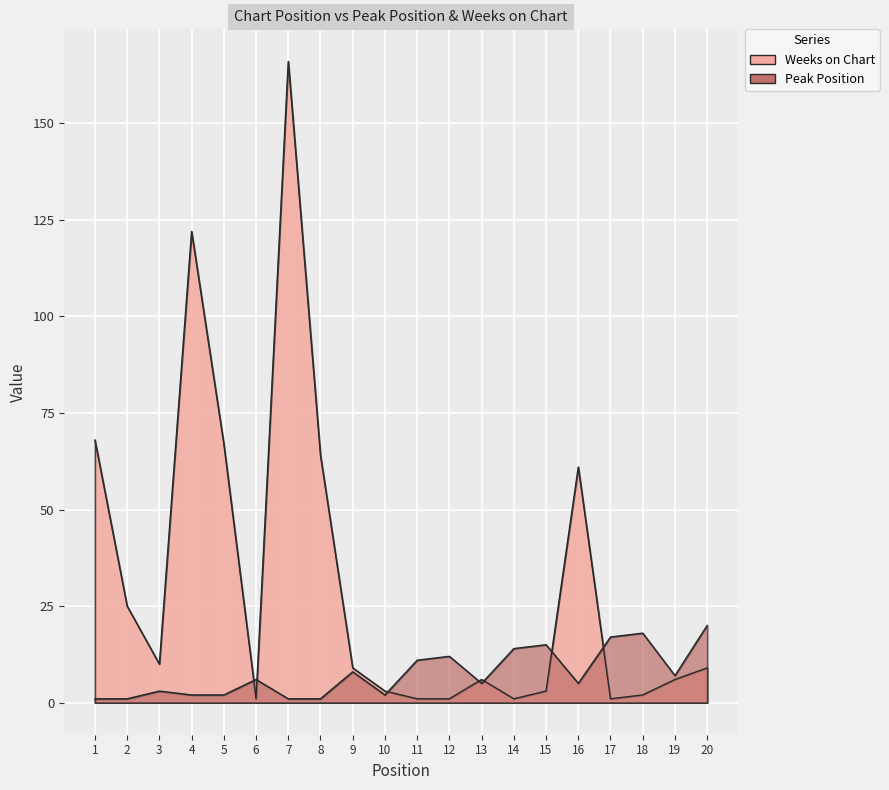

What is the difference between the Weeks on Chart values at 15 and 9?

6